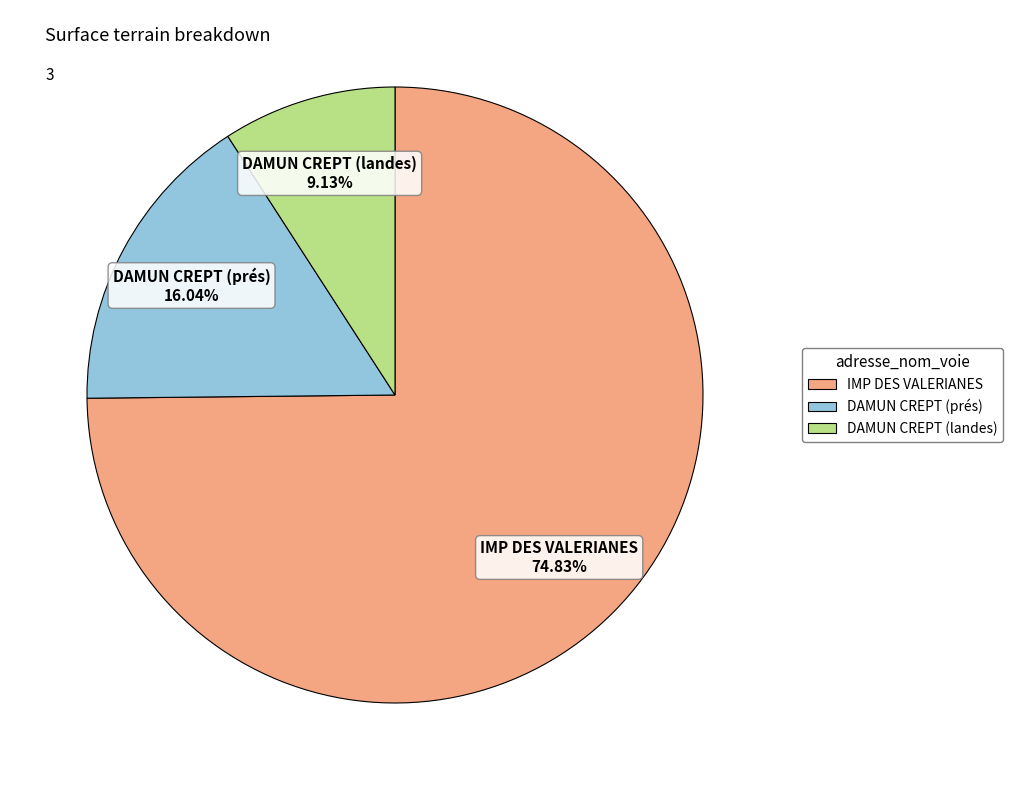

To the nearest percent, what is the combined percentage of DAMUN CREPT (prés) and DAMUN CREPT (landes)?

25%